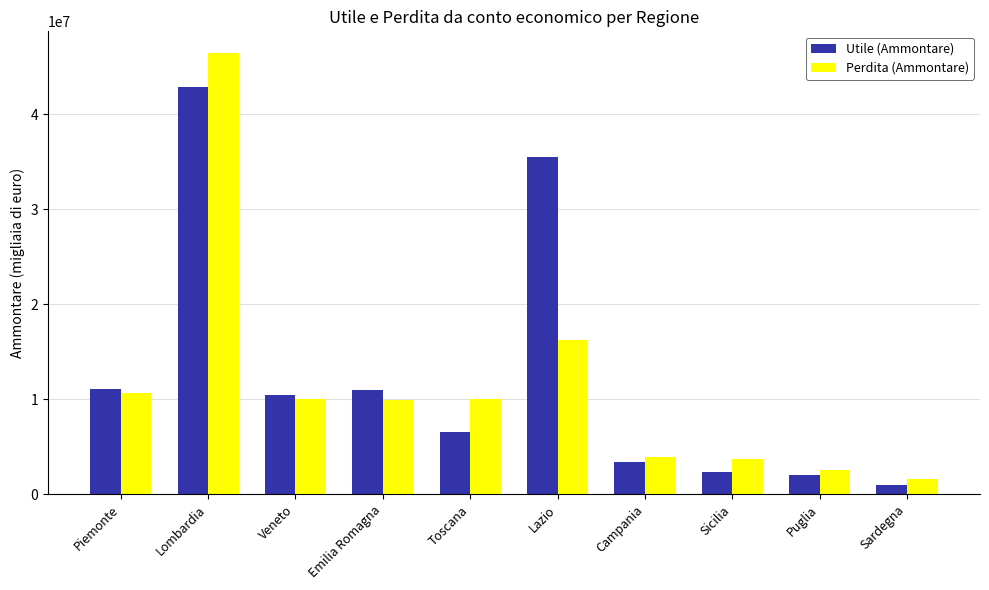

List the series in order of their peak value, highest first.

Perdita (Ammontare), Utile (Ammontare)